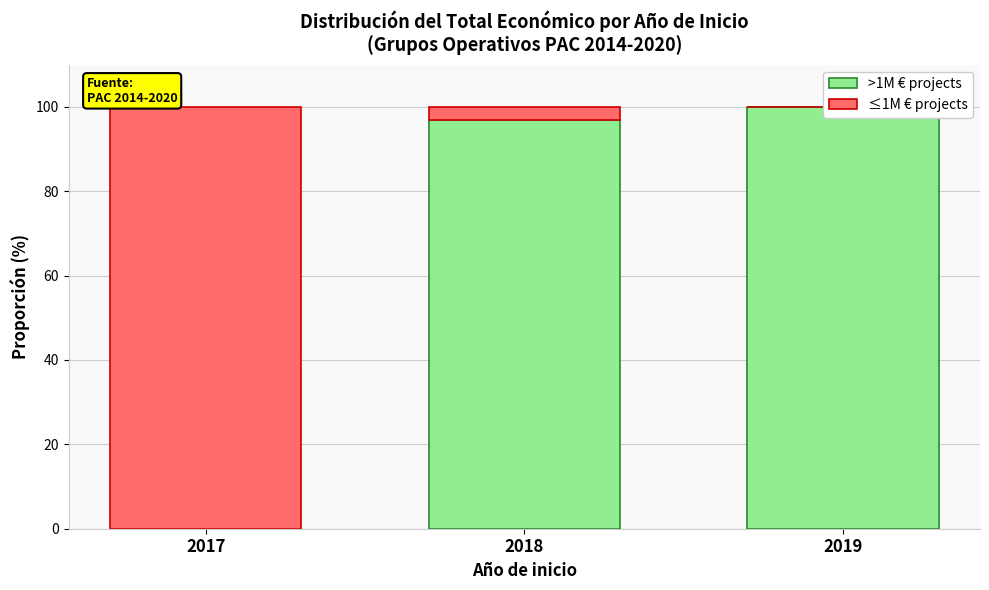

What is the difference between the ≤1M € projects values at 2019 and 2017?

100.0